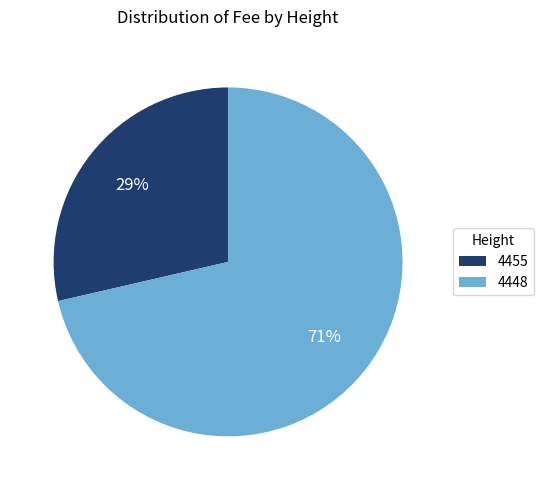

What percentage is the 4455 slice, to the nearest percent?

29%